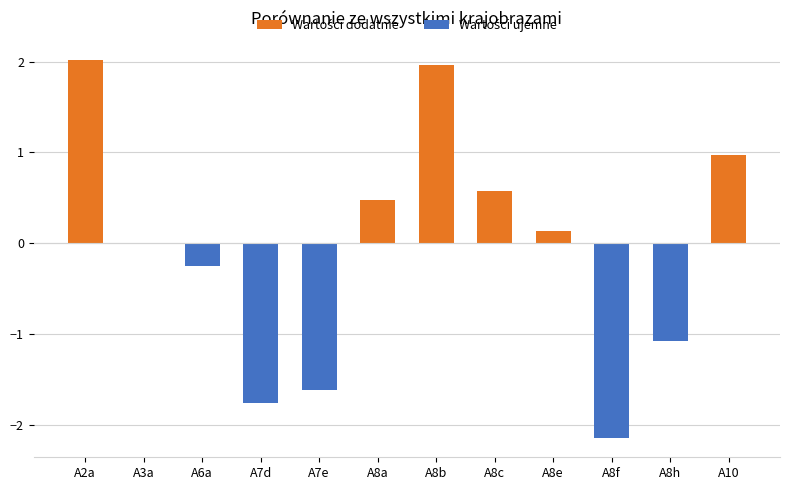

How many data points does each series have?

12